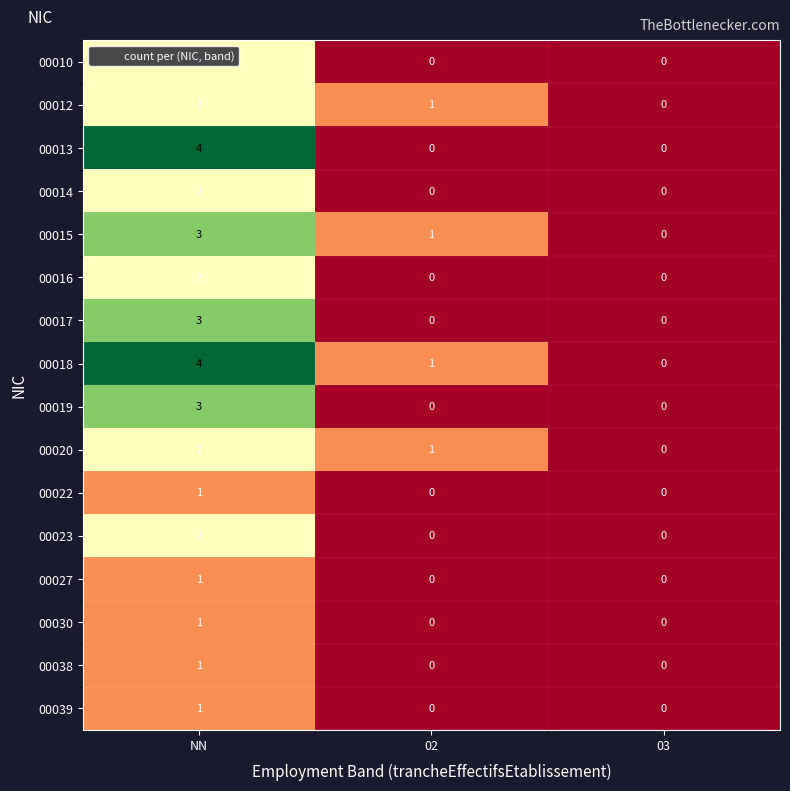

How many categories are shown in the chart?

3